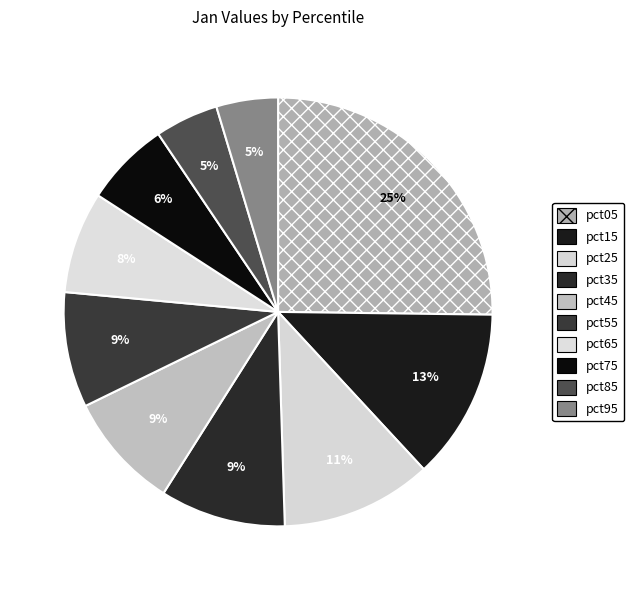

How many slices are in this pie chart?

10